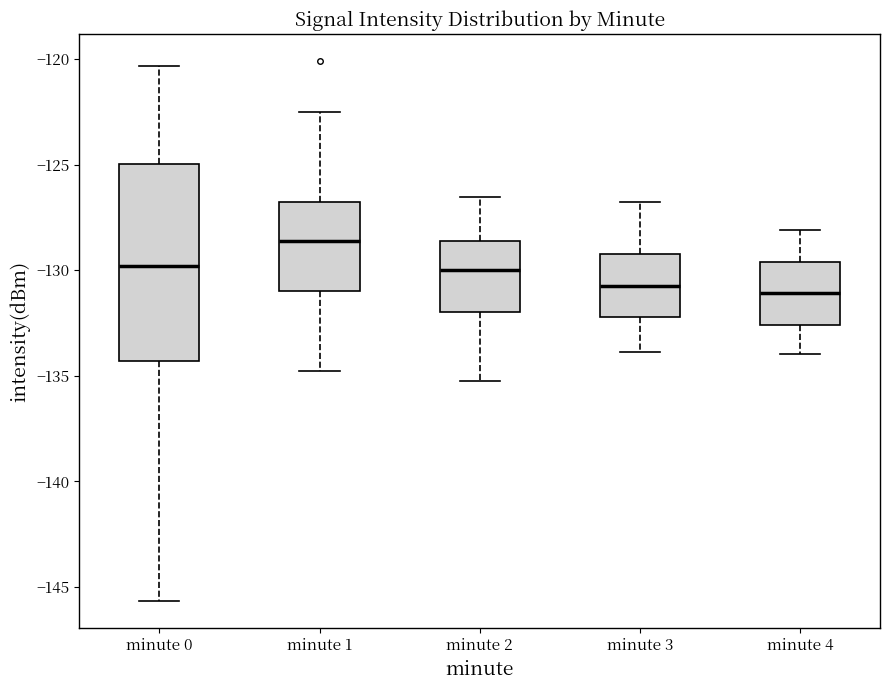

Which box is the tallest, from its lower edge to its upper edge?

minute 0